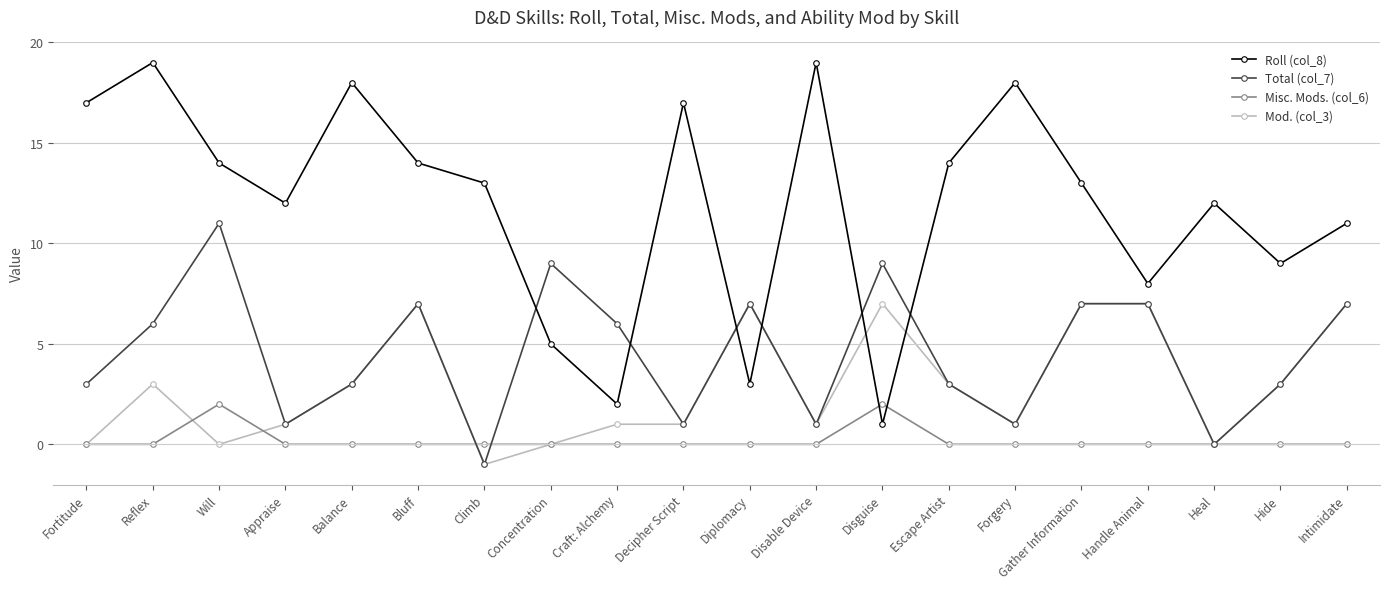

Does the chart display data point markers on the line(s)?

Yes